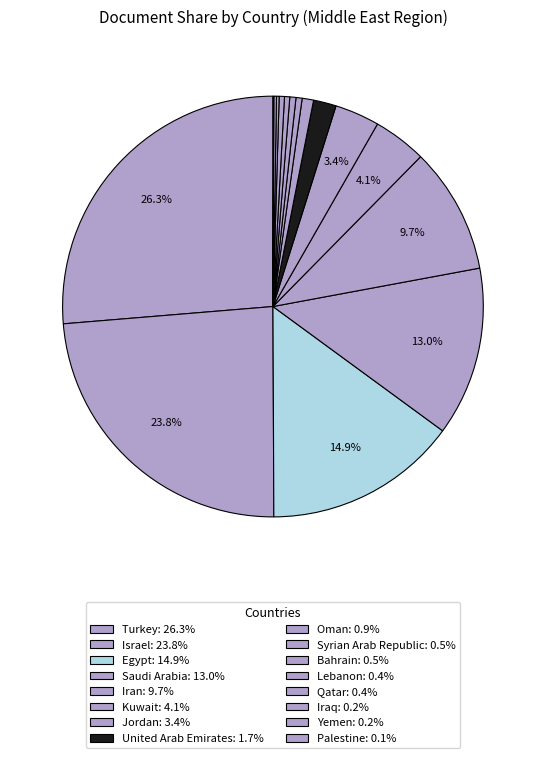

Is it true that United Arab Emirates is 2% of the pie?

True